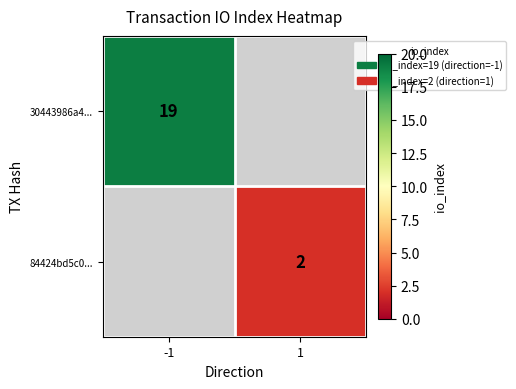

The 30443986a4... series shows 8 at -1. True or false?

False